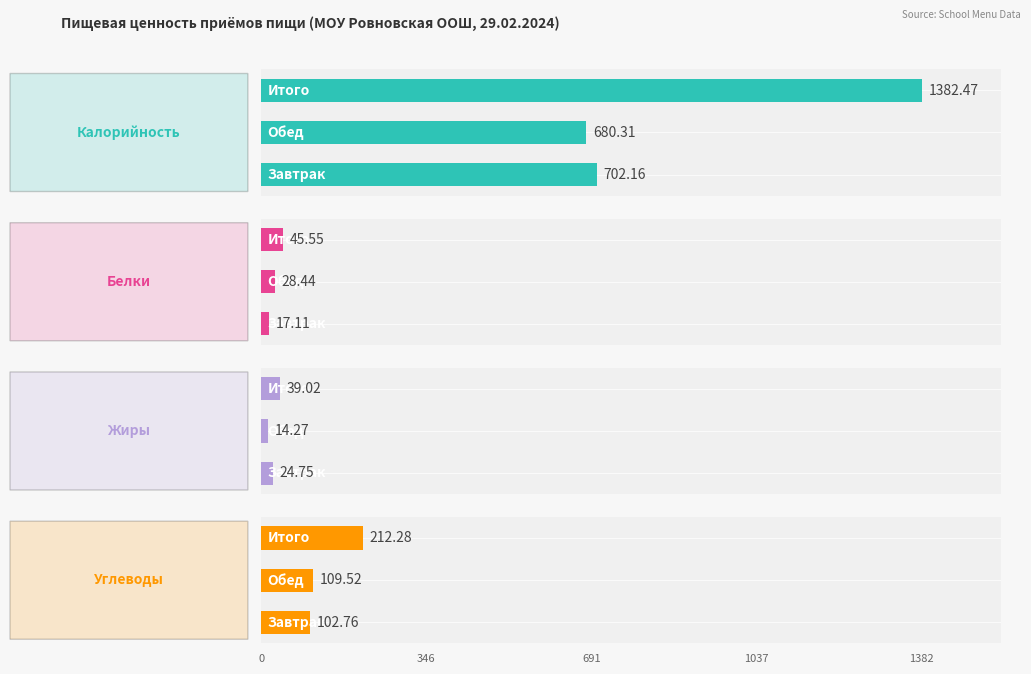

Between 2 and 0, which is larger?

2